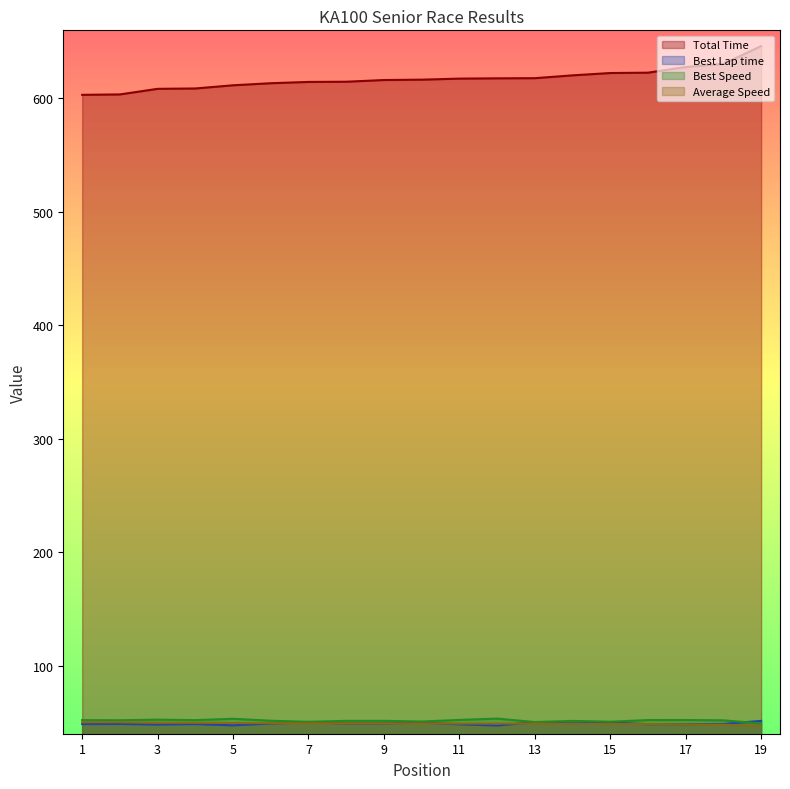

Which series has the widest spread of values?

Total Time